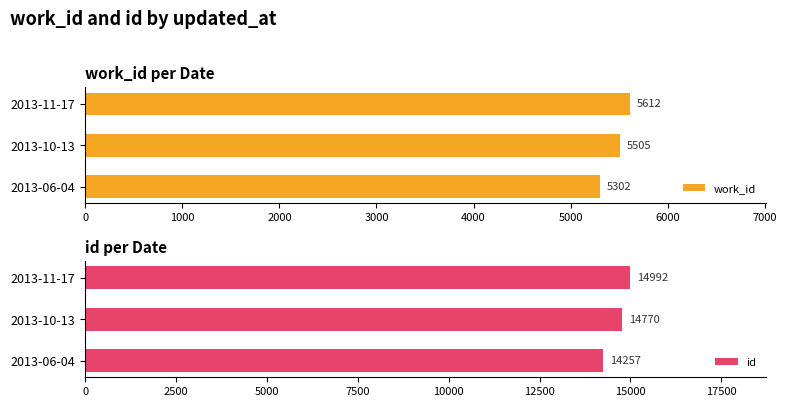

What is the maximum value shown in the chart?

14992